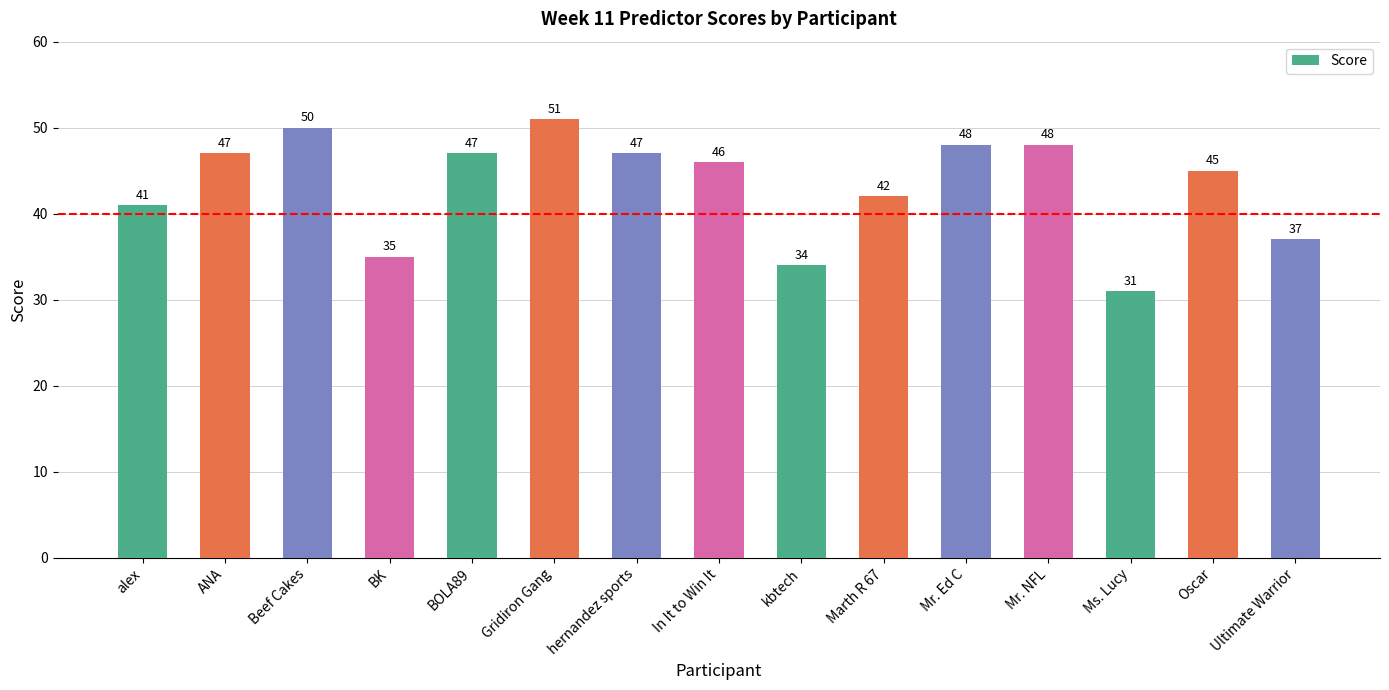

What is the sum of all values?

649